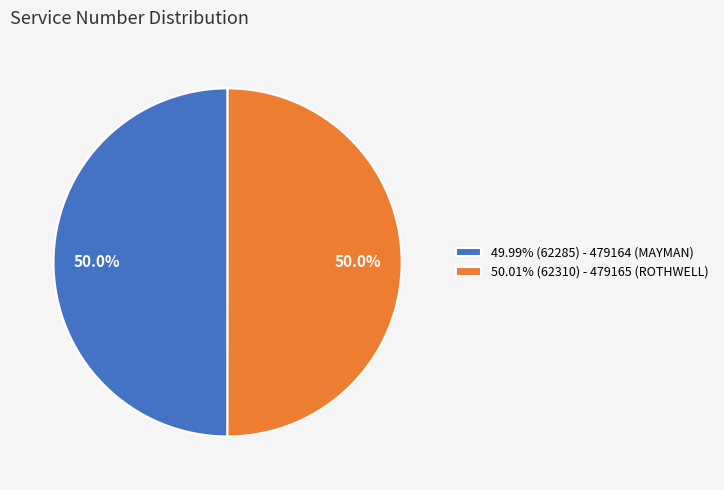

What is the ratio of the value at 49.99% (62285) - 479164 (MAYMAN) to the value at 50.01% (62310) - 479165 (ROTHWELL)?

1.0